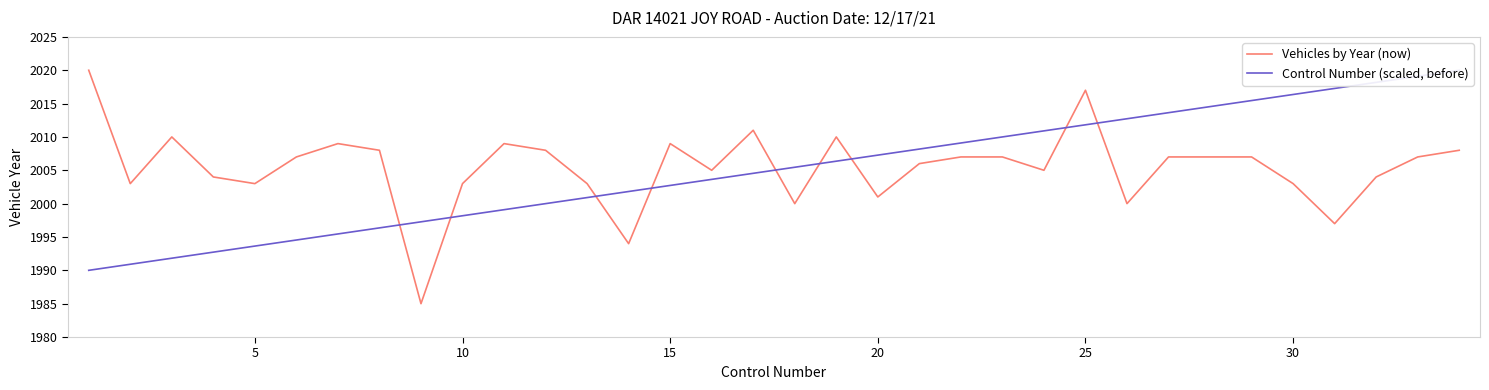

What is the lowest value of the Vehicles by Year (now) series?

1985